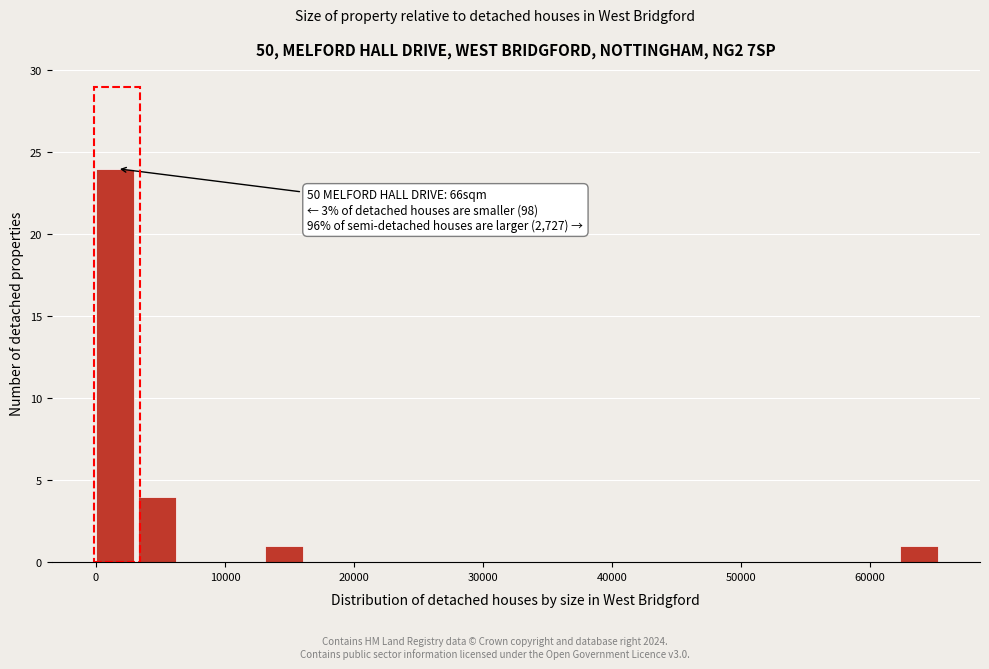

Read against the x-axis, roughly where is the centre of the tallest bar?

1000